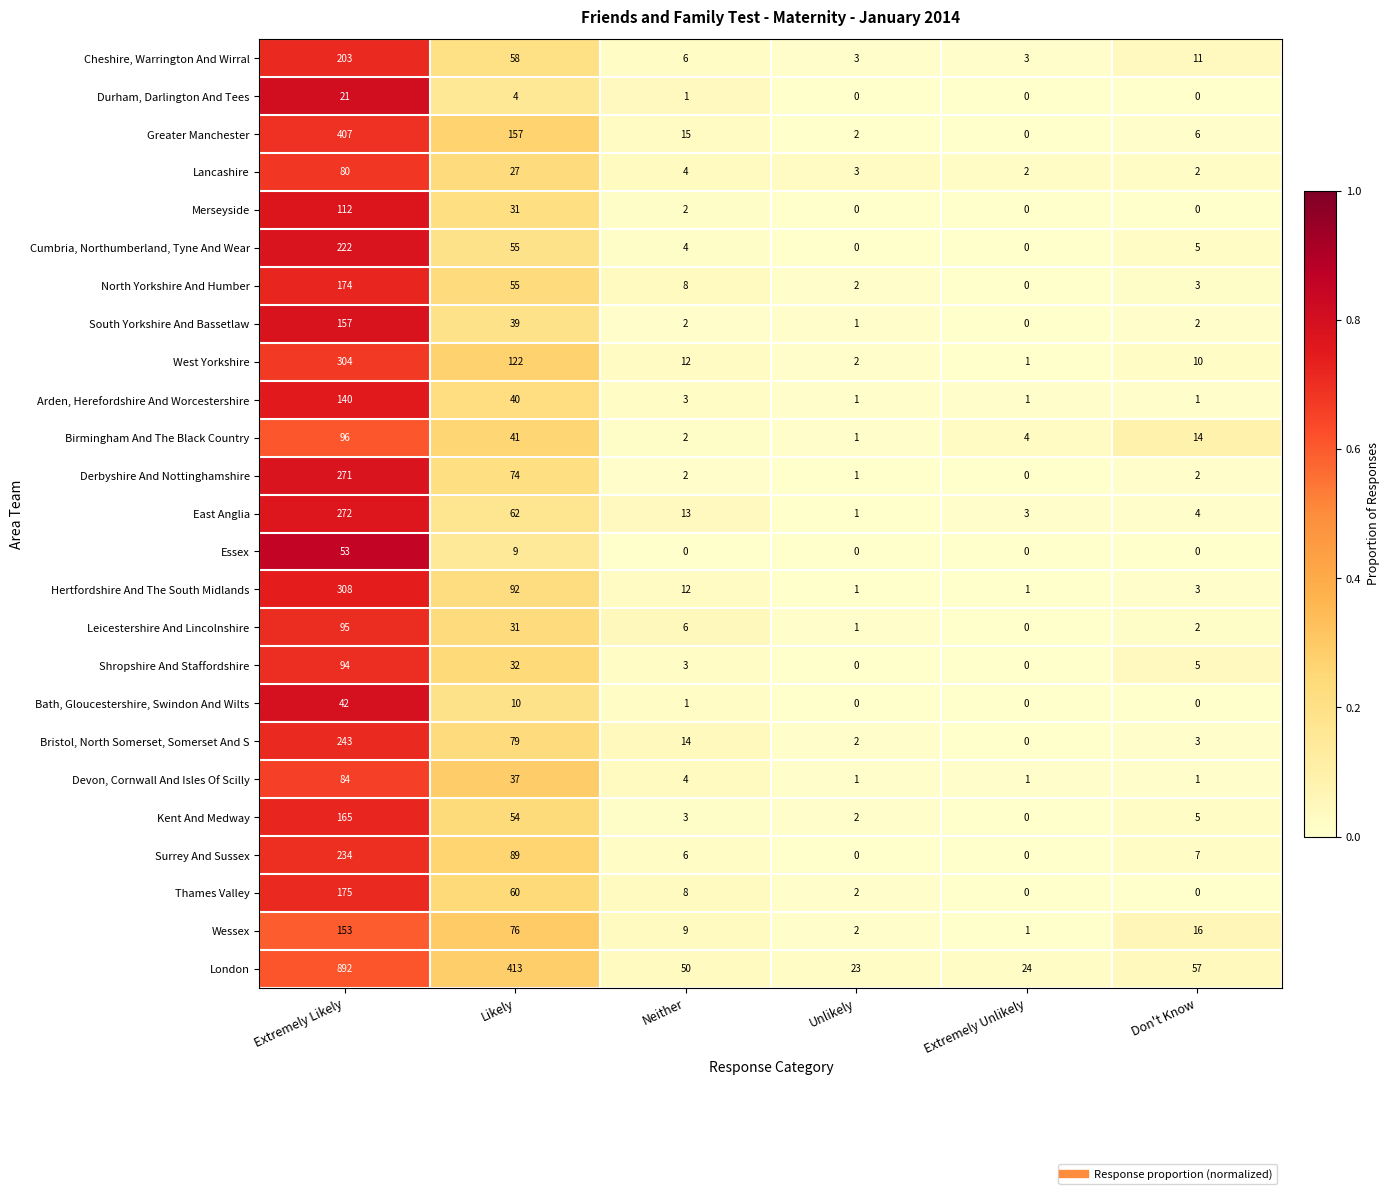

What is the sum of the Devon, Cornwall And Isles Of Scilly values at Don't Know and Extremely Likely?

85